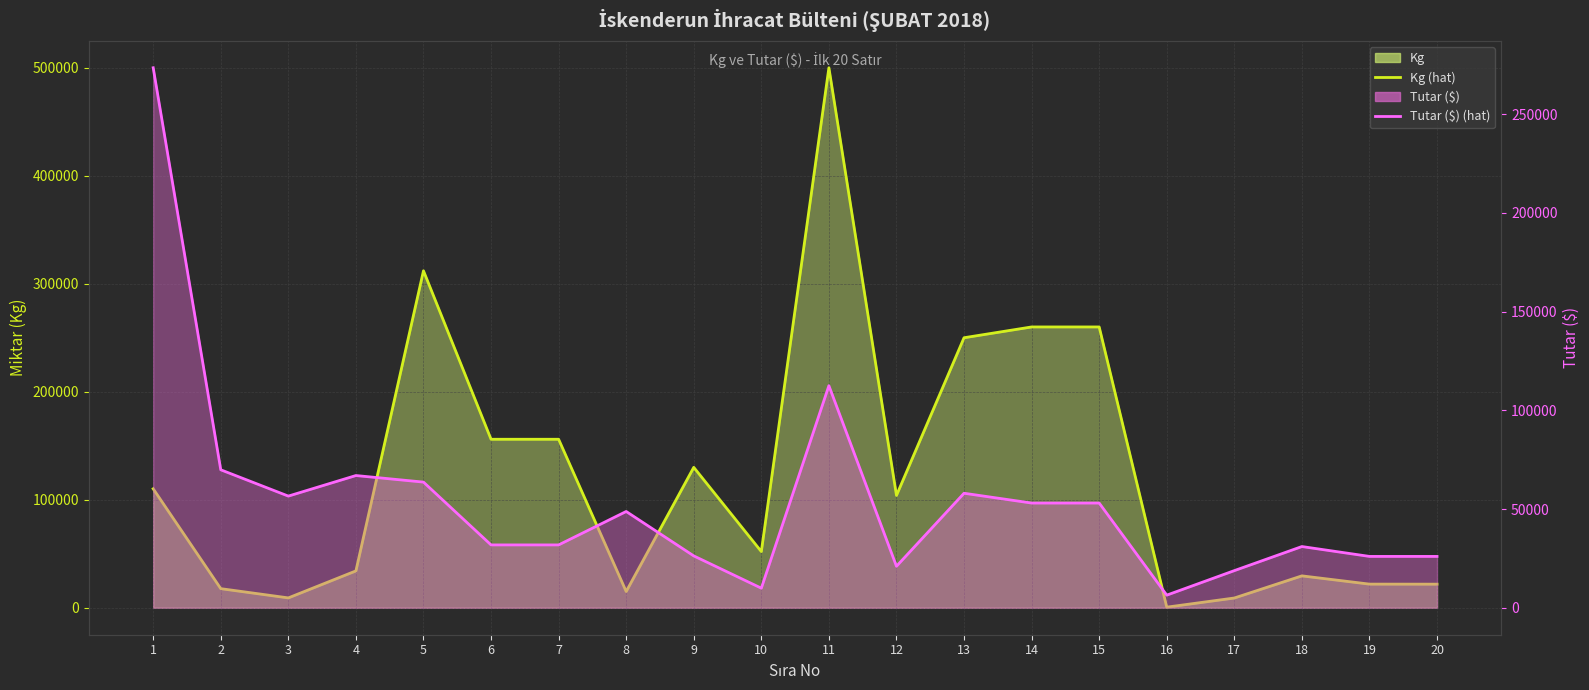

What is the difference between the maximum and minimum values in the Kg (hat) series?

499478.0